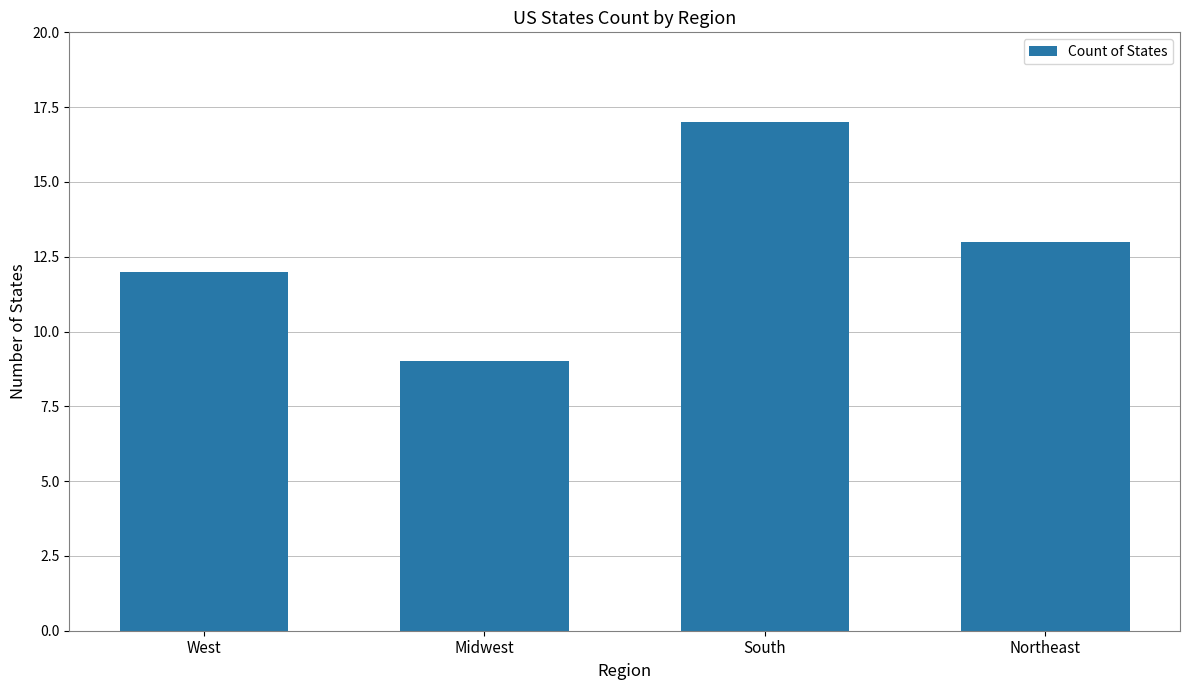

Where does the data first go above 13?

South